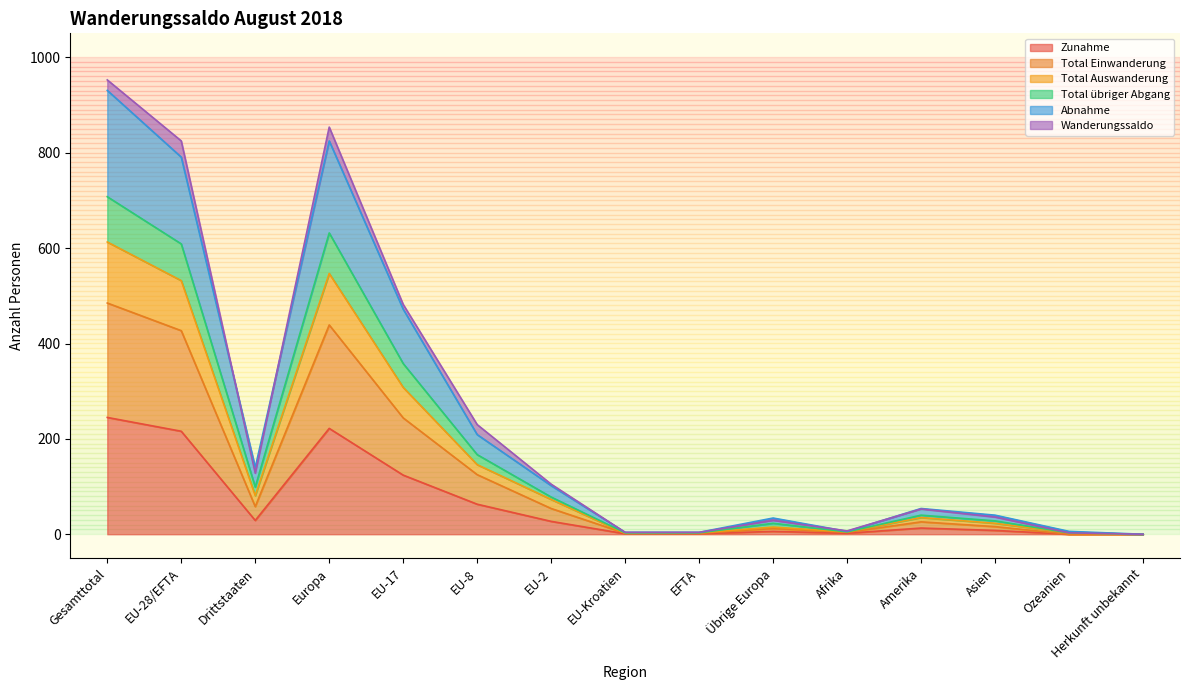

True or false: Zunahme has a value of 222 at Europa.

True